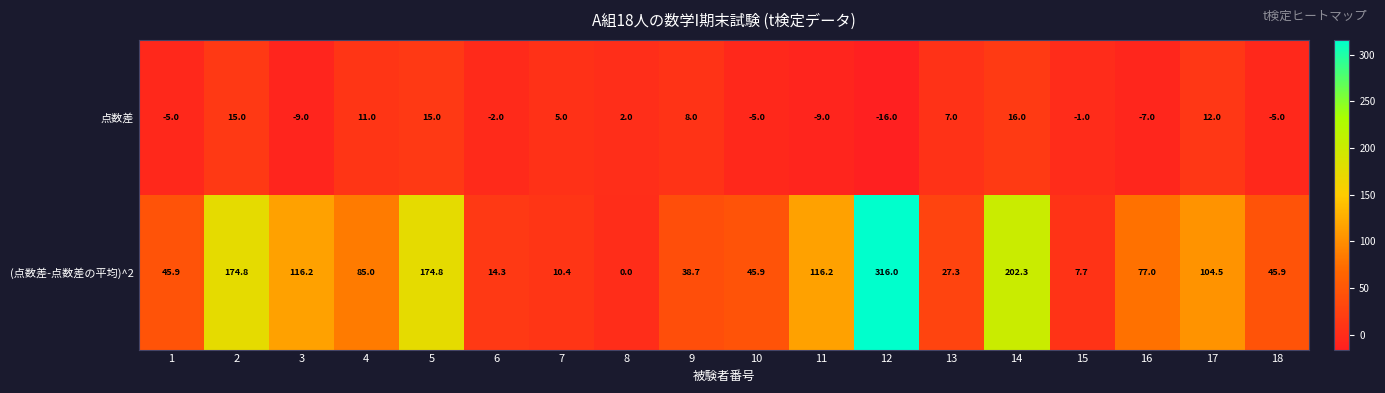

The value of (点数差-点数差の平均)^2 at 10 is 12.8. True or false?

False